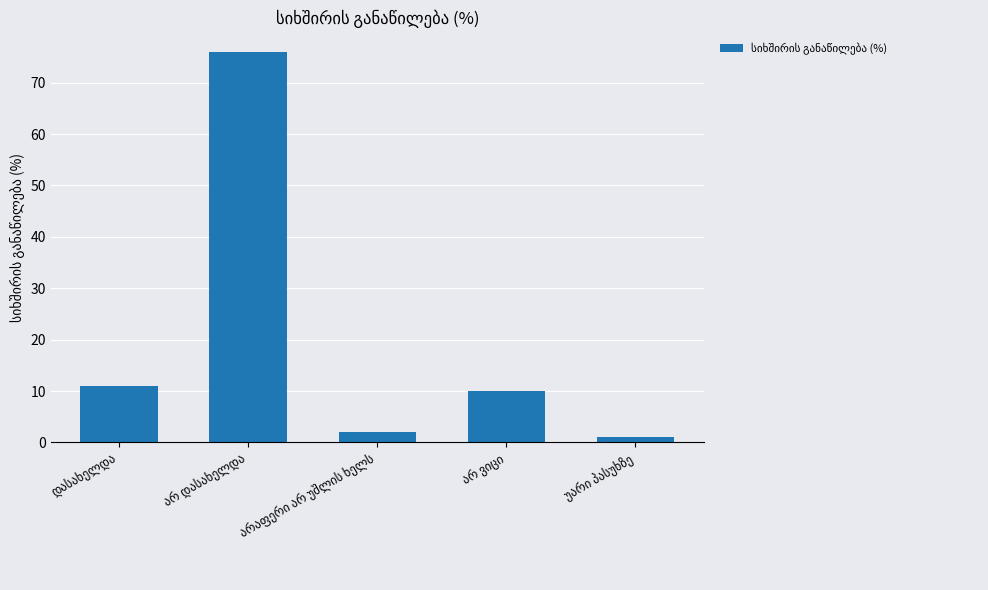

What is the sum of all values?

100